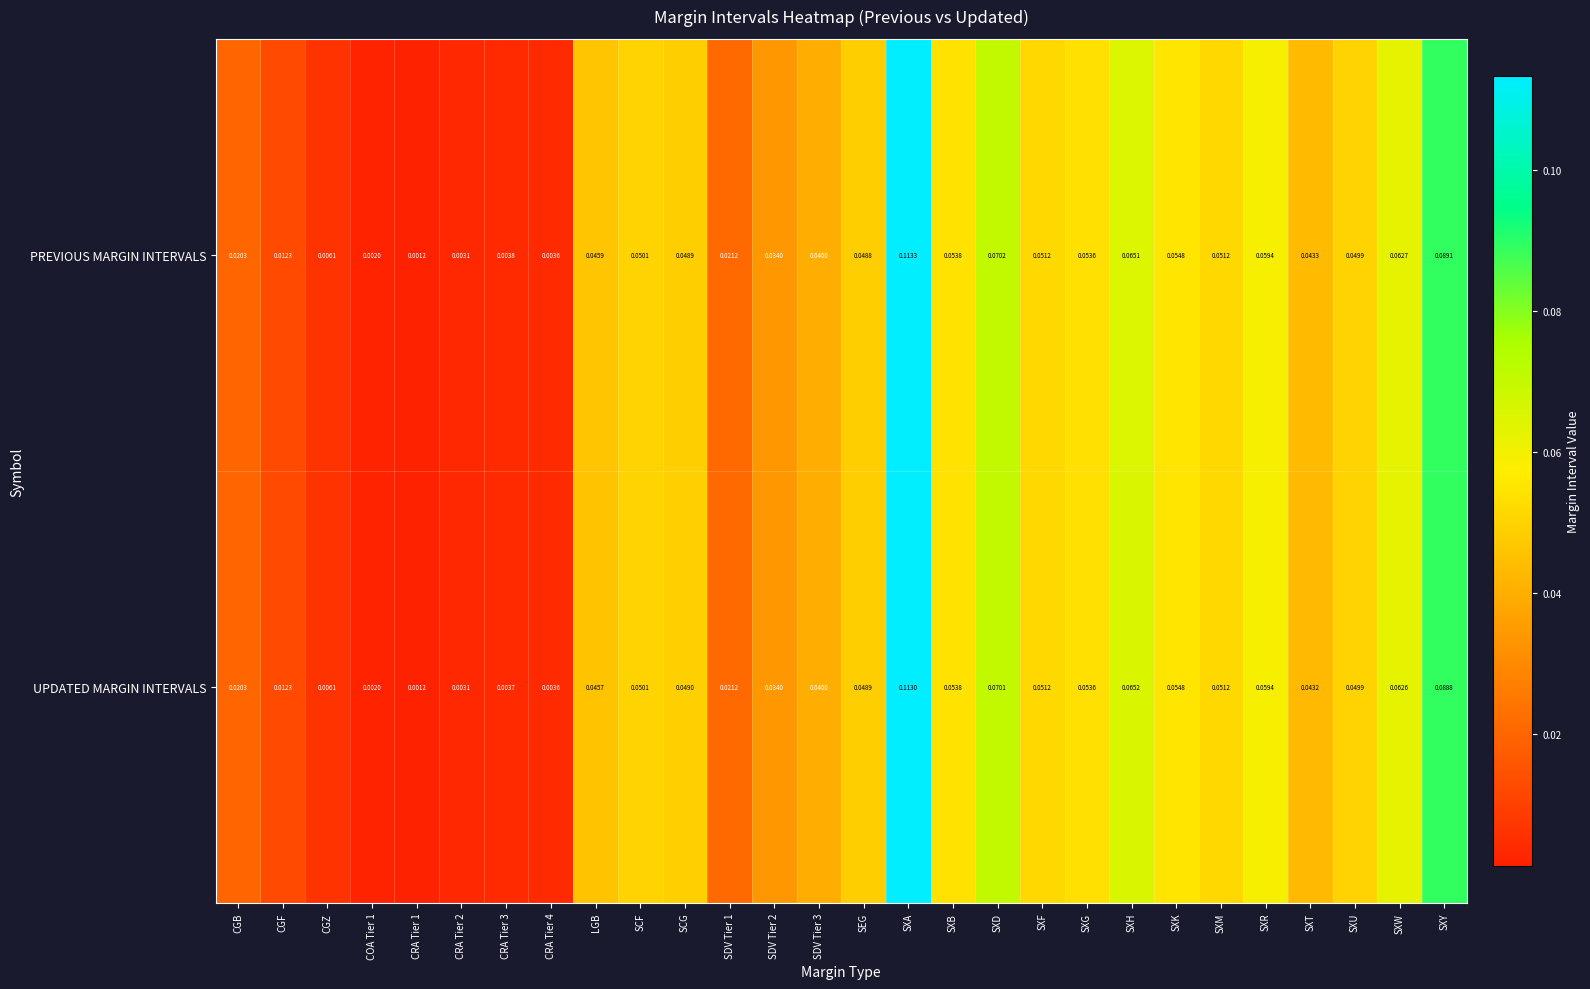

Is the value of PREVIOUS MARGIN INTERVALS at SXB greater than the value of UPDATED MARGIN INTERVALS at SXM?

Yes